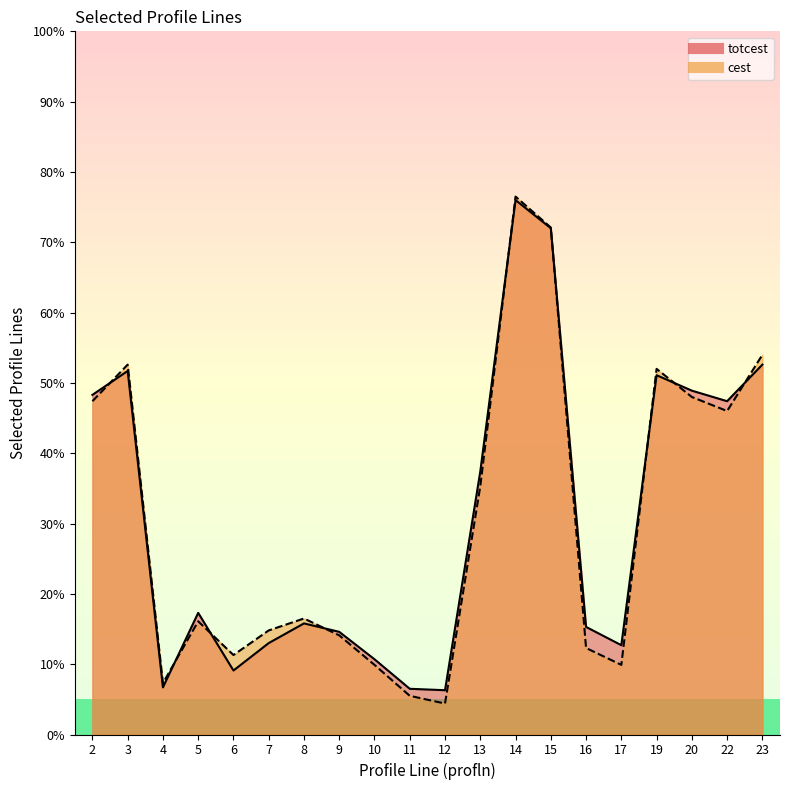

List the series in order of their peak value, highest first.

cest, totcest